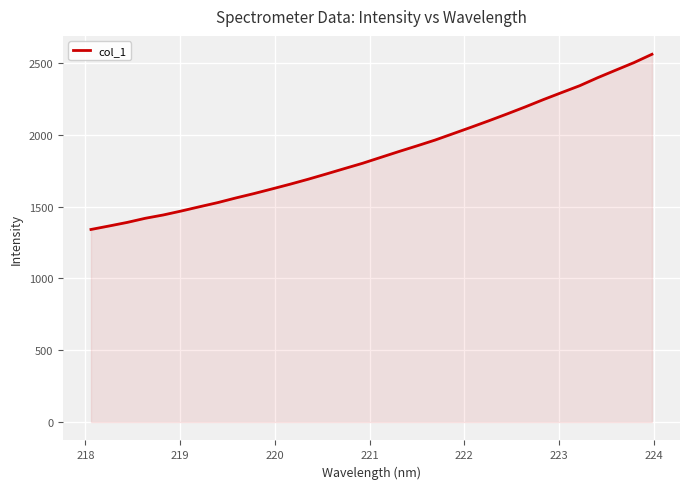

What is the greatest value displayed?

2560.2